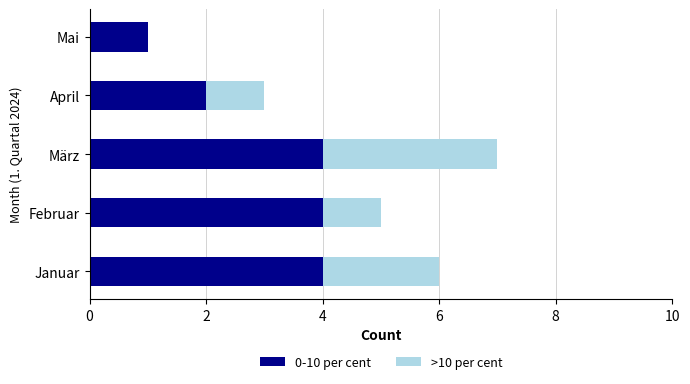

What is the total value across all series at März?

7